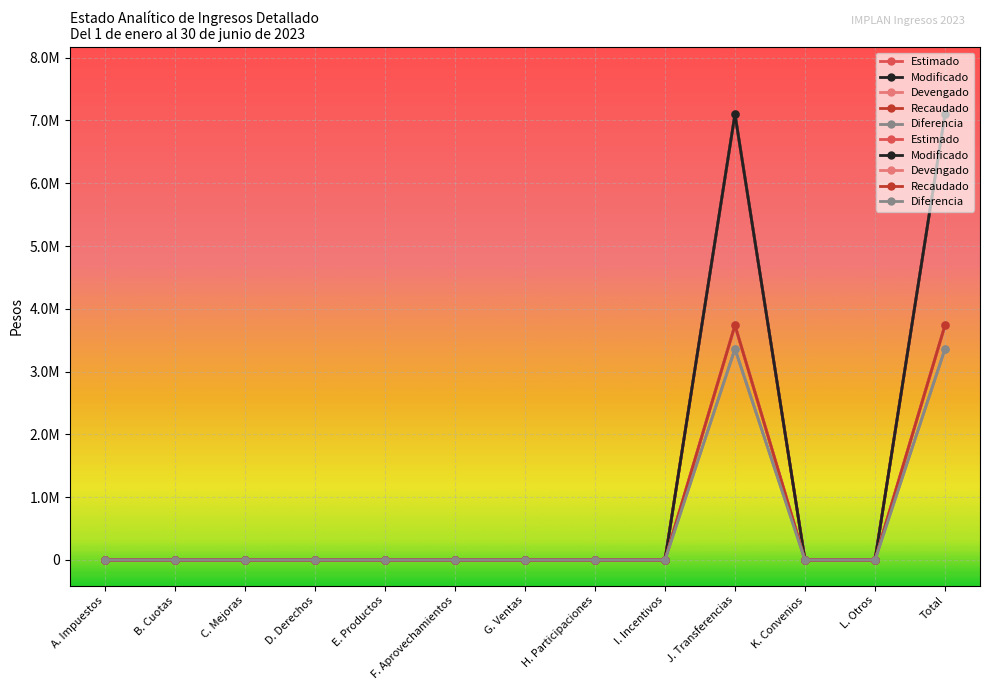

At which category does the chart reach its peak across all series?

J. Transferencias